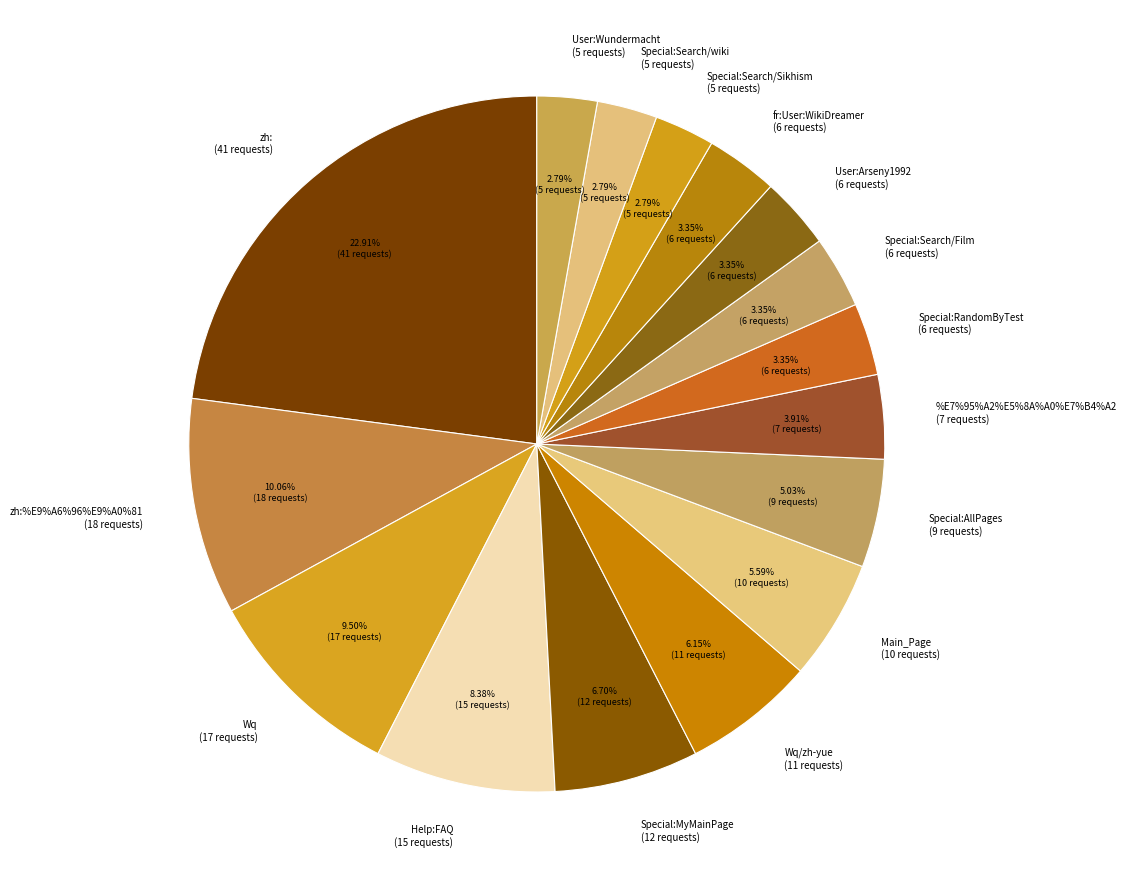

Between Special:Search/wiki and Wq/zh-yue, which is larger?

Wq/zh-yue